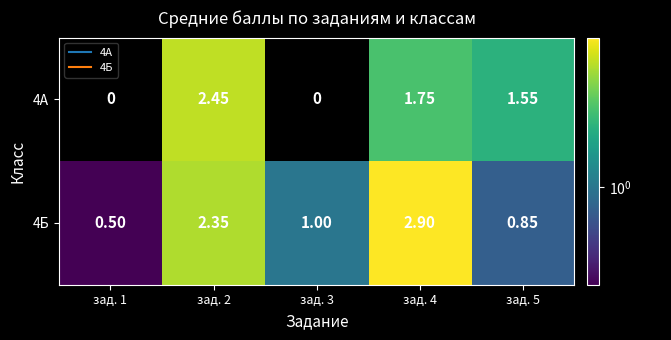

Is the value of 4А at зад. 4 greater than the value of 4Б at зад. 4?

No